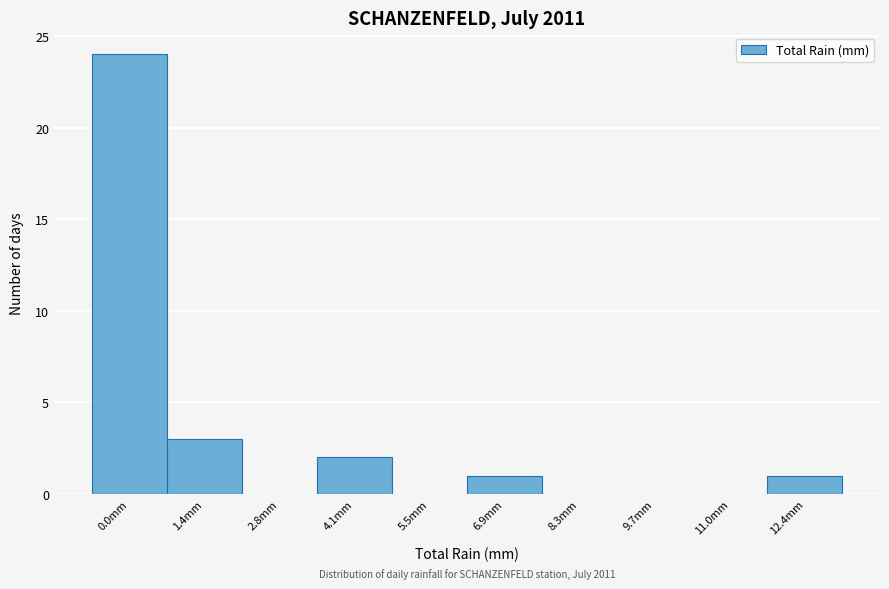

Reading left to right, transcribe all the data shown in this chart.

0.0mm=24	1.4mm=3	2.8mm=0	4.1mm=2	5.5mm=0	6.9mm=1	8.3mm=0	9.7mm=0	11.0mm=0	12.4mm=1